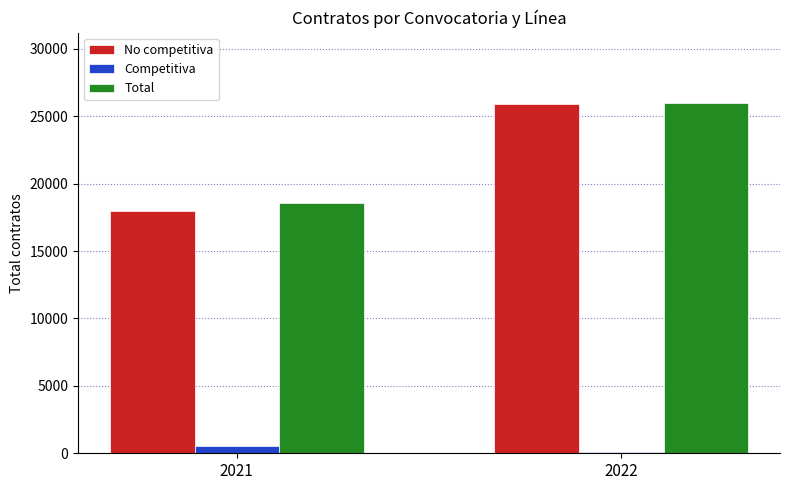

What is the maximum value shown in the chart?

25997